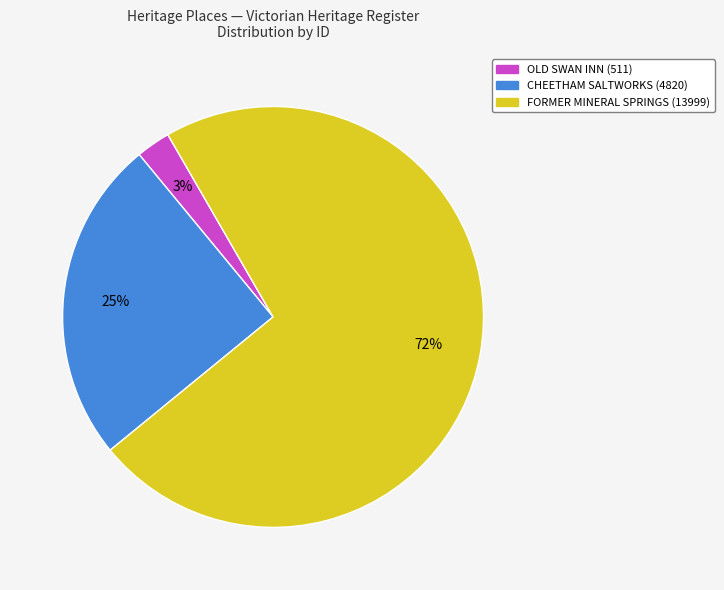

Is there any slice that represents more than half of the pie?

Yes